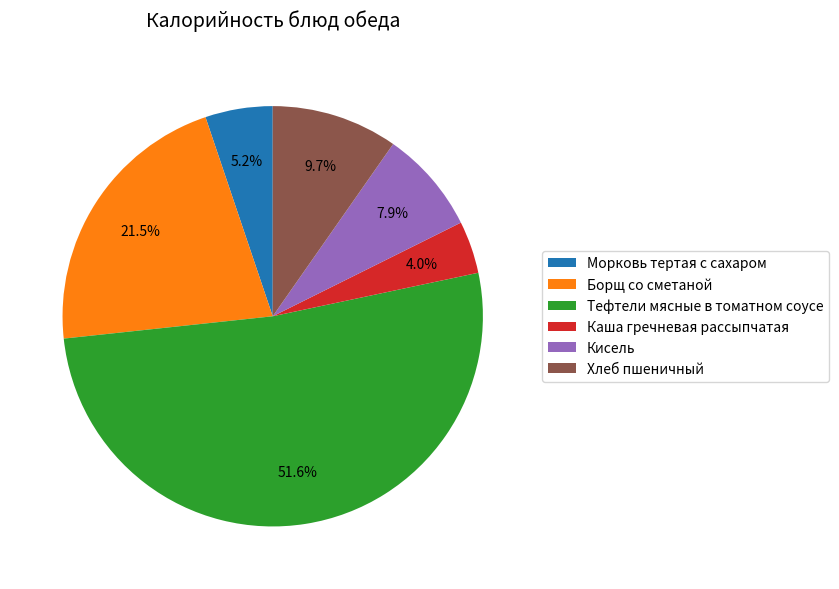

Which slice is the largest?

Тефтели мясные в томатном соусе